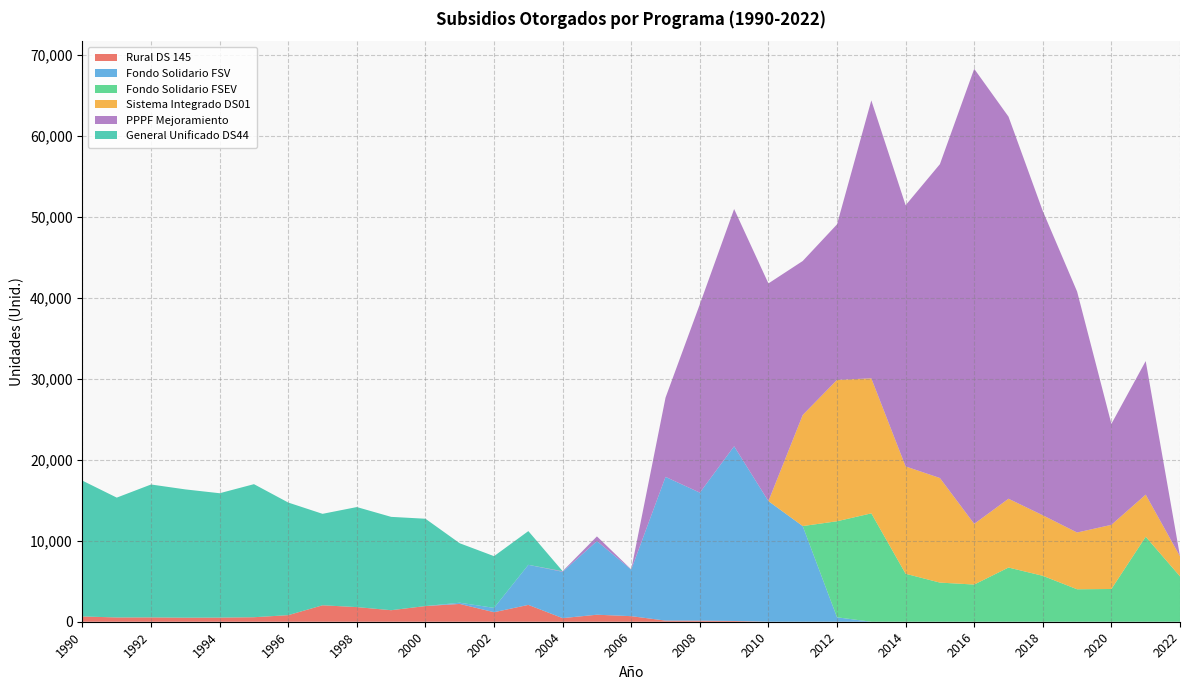

Reading left to right, what are all the values shown in this chart?

Rural DS 145: 651	529	535	500	510	557	814	2032	1808	1424	1937	2199	1177	2079	447	866	688	140	135	93	0	0	0	0	0	0	0	0	0	0	0	0	0
Fondo Solidario FSV: 0	0	0	0	0	0	0	0	0	0	0	151	535	4951	5720	9093	5750	17752	15811	21581	14898	11816	547	0	0	0	0	0	0	0	0	0	0
Fondo Solidario FSEV: 0	0	0	0	0	0	0	0	0	0	0	0	0	0	0	0	0	0	0	0	0	0	11865	13387	5925	4834	4591	6696	5671	4010	4043	10499	5605
Sistema Integrado DS01: 0	0	0	0	0	0	0	0	0	0	0	0	0	0	0	0	0	0	0	0	0	13720	17460	16679	13260	12919	7499	8498	7478	7012	7927	5201	2472
PPPF Mejoramiento: 0	0	0	0	0	0	0	0	0	0	0	0	0	0	72	582	24	9791	23267	29307	26891	19023	19214	34333	32260	38769	56207	47195	37576	29763	12471	16499	22
General Unificado DS44: 16774	14802	16418	15846	15363	16436	13908	11296	12357	11529	10785	7343	6387	4165	8	0	0	0	0	0	0	0	0	0	0	0	0	0	0	0	0	0	0